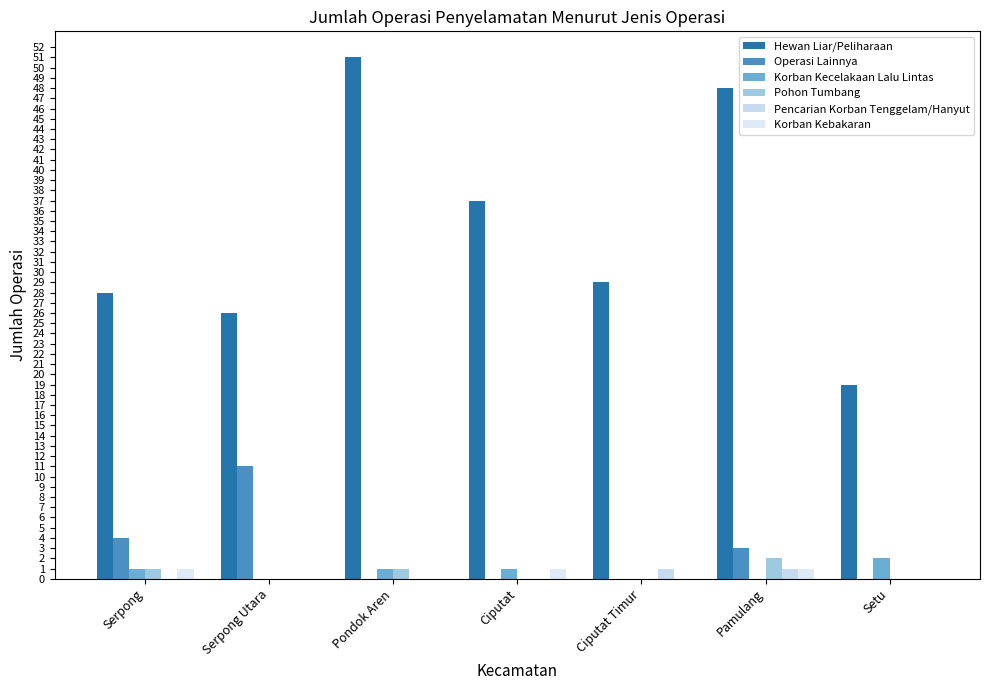

What is the highest value of the Hewan Liar/Peliharaan series?

51